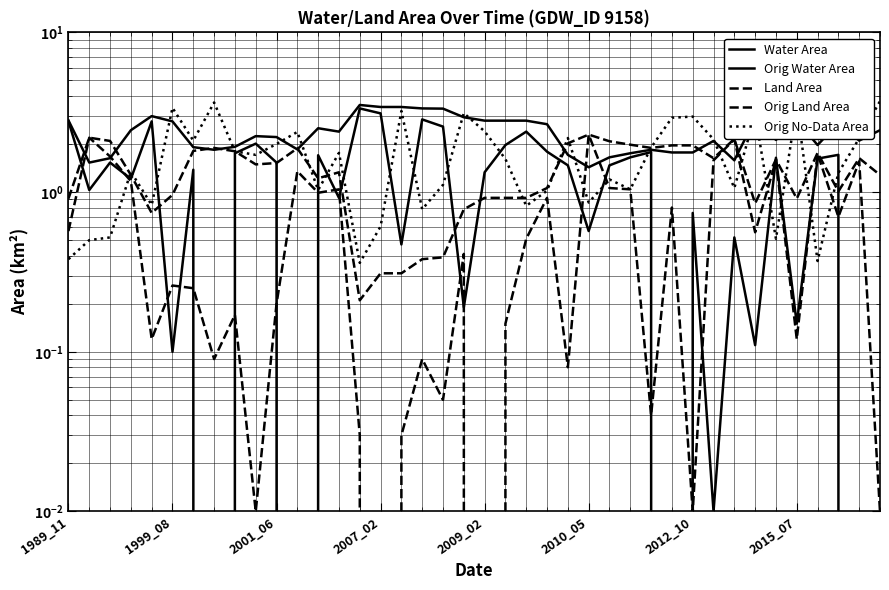

How many data points does each series have?

40